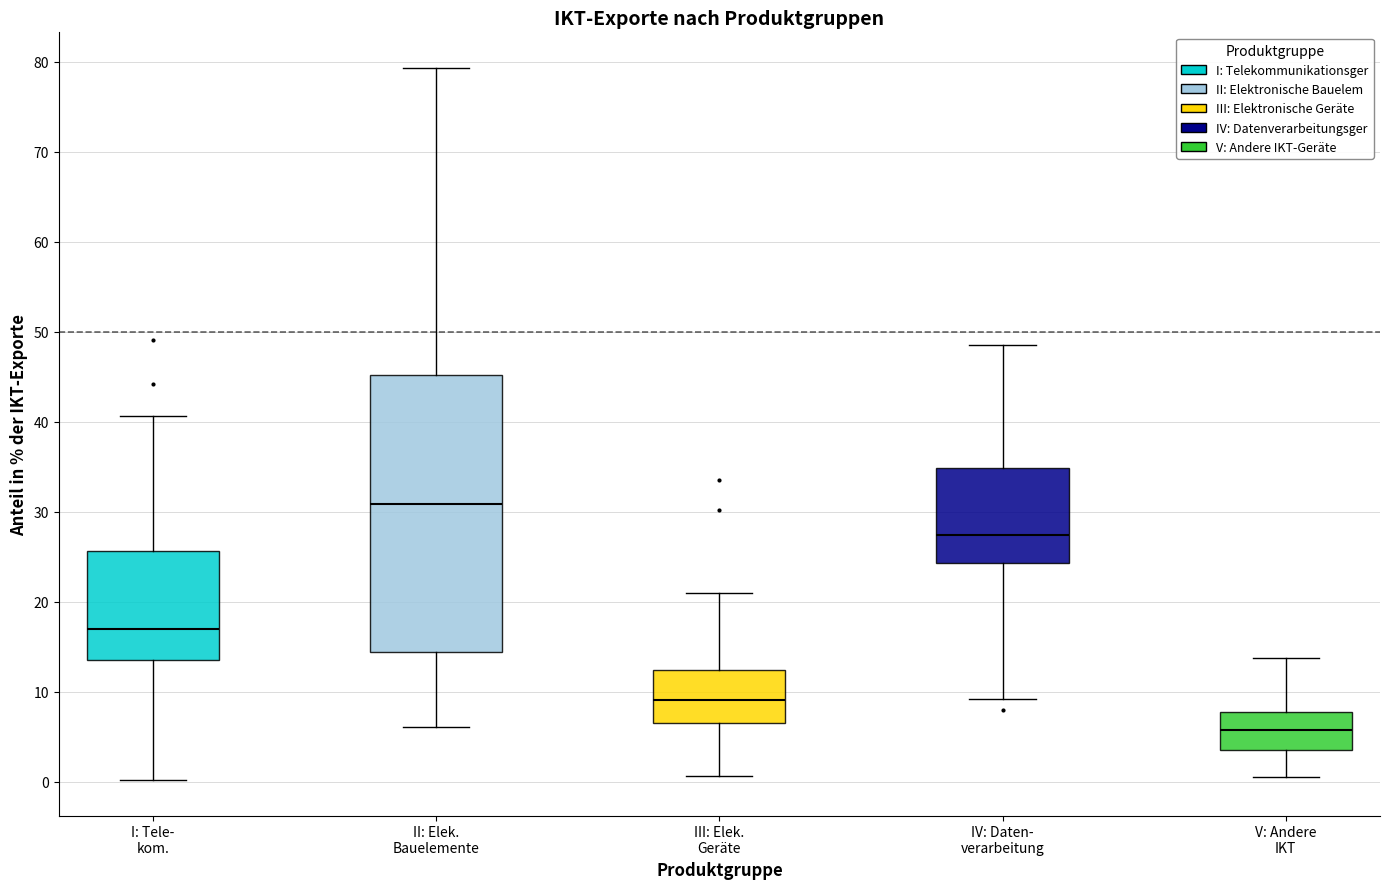

Where is the upper edge of the box for IV: Daten- verarbeitung on the y-axis? The values are not printed on the chart, so give them approximately, as read against the axis.

35